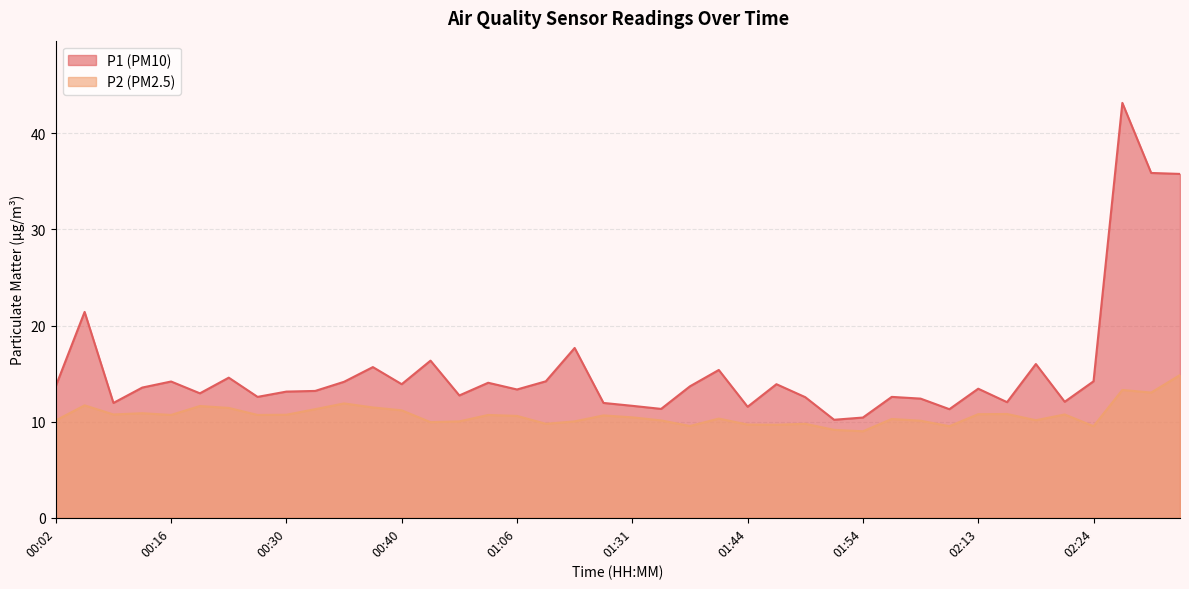

At which category is the sum across all series the highest?

02:26